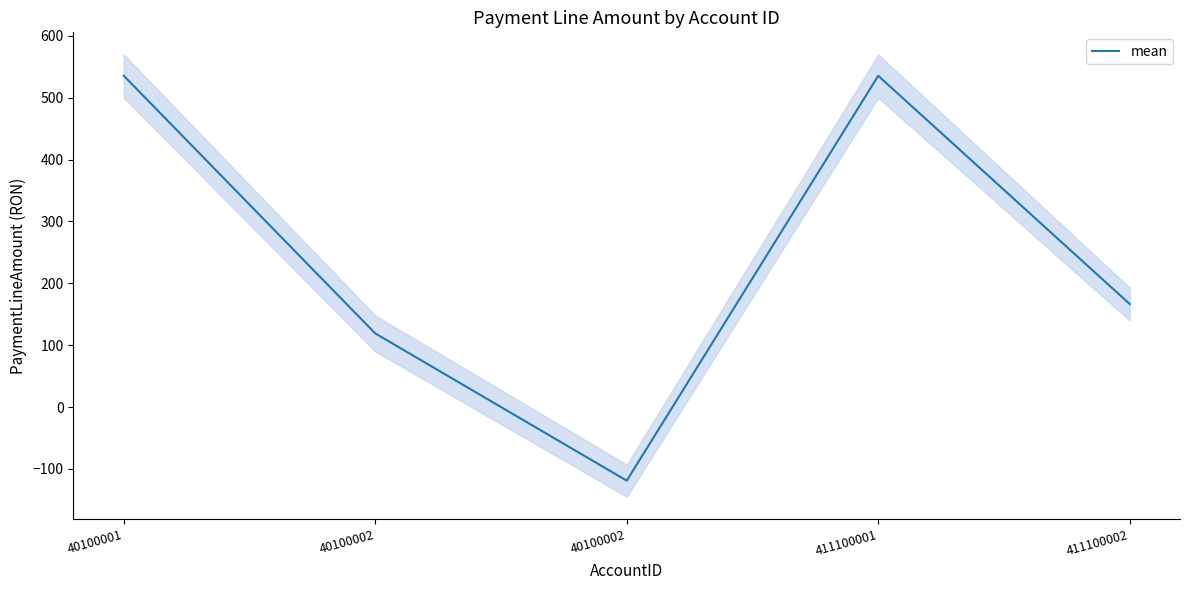

The value at 411100002 is 166.6. True or false?

True